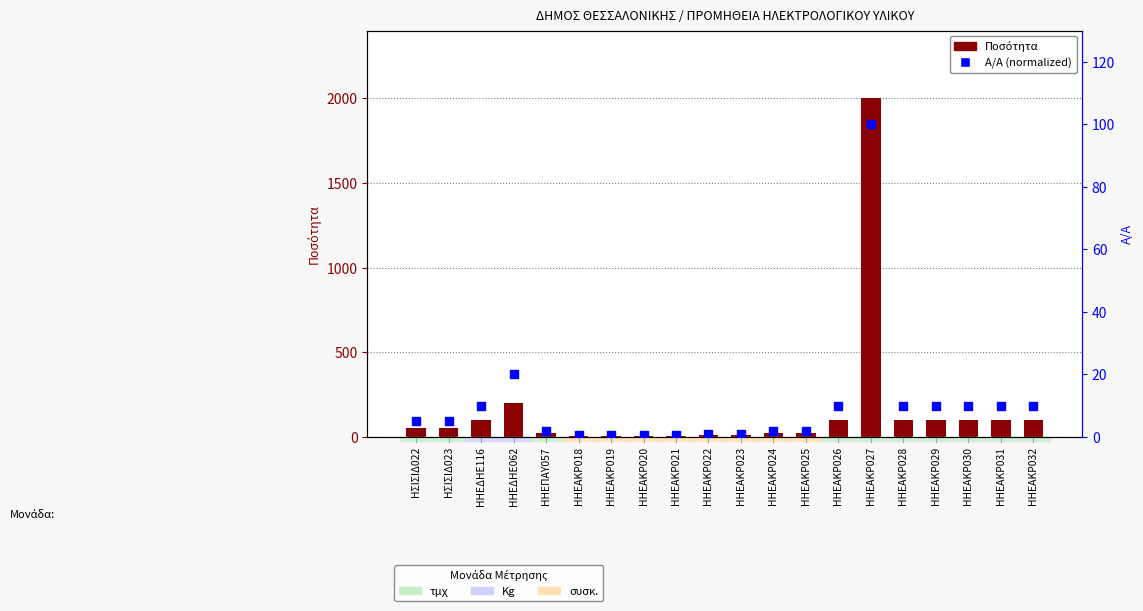

What is the total value across all series at ΗΗΕΑΚΡ025?

22.0